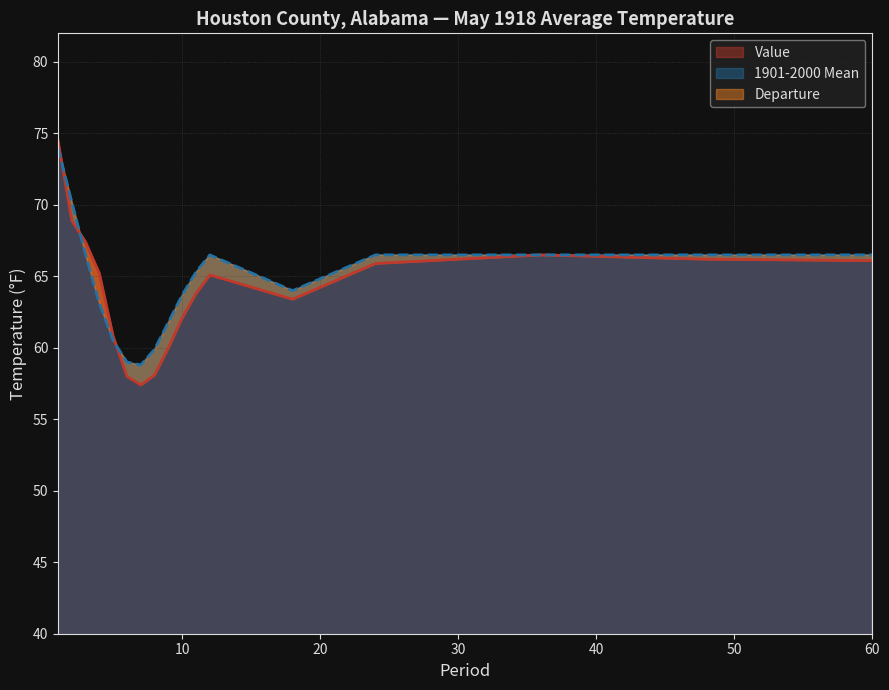

Which series has the largest range (max minus min)?

Value